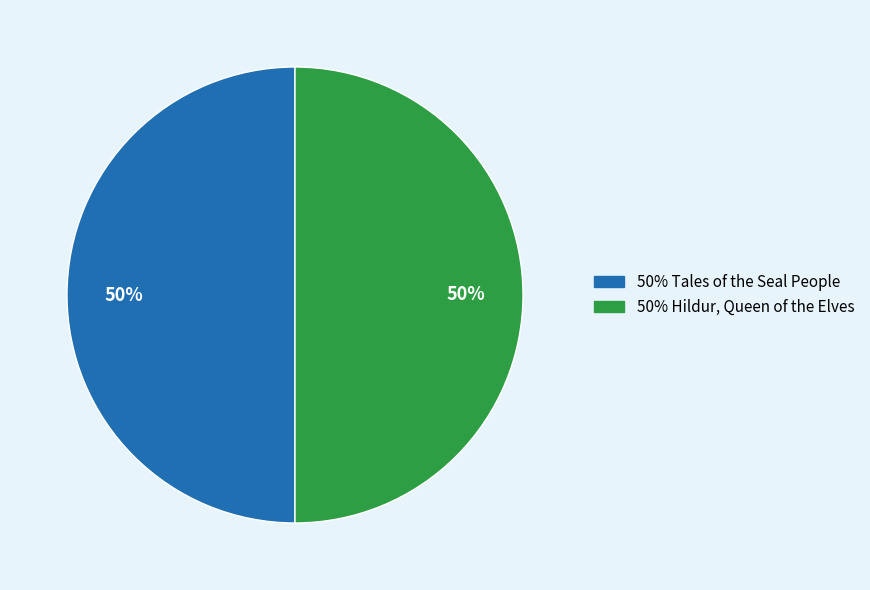

To the nearest percent, what is the average slice percentage?

50%